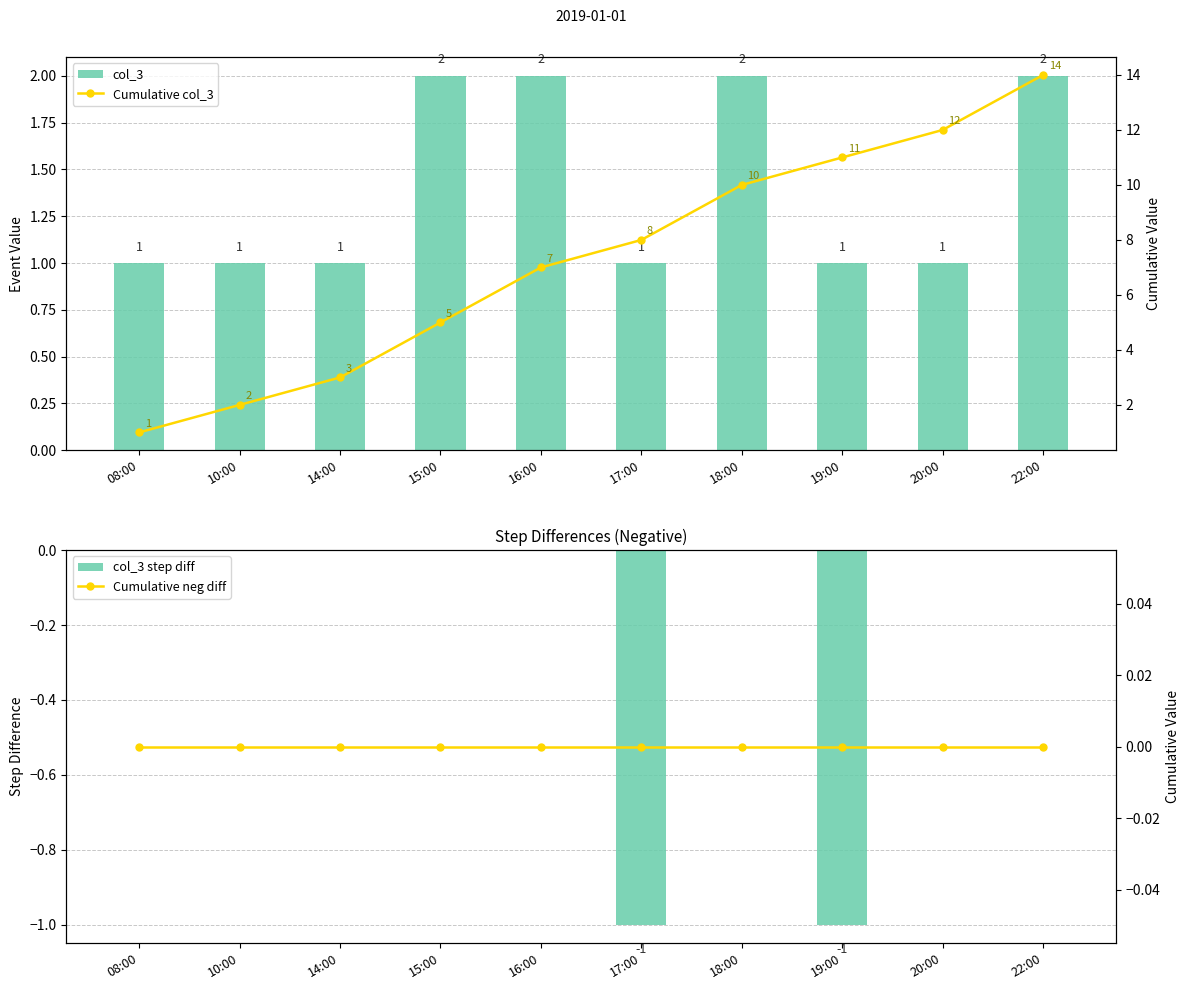

What is the minimum value for col_3?

1